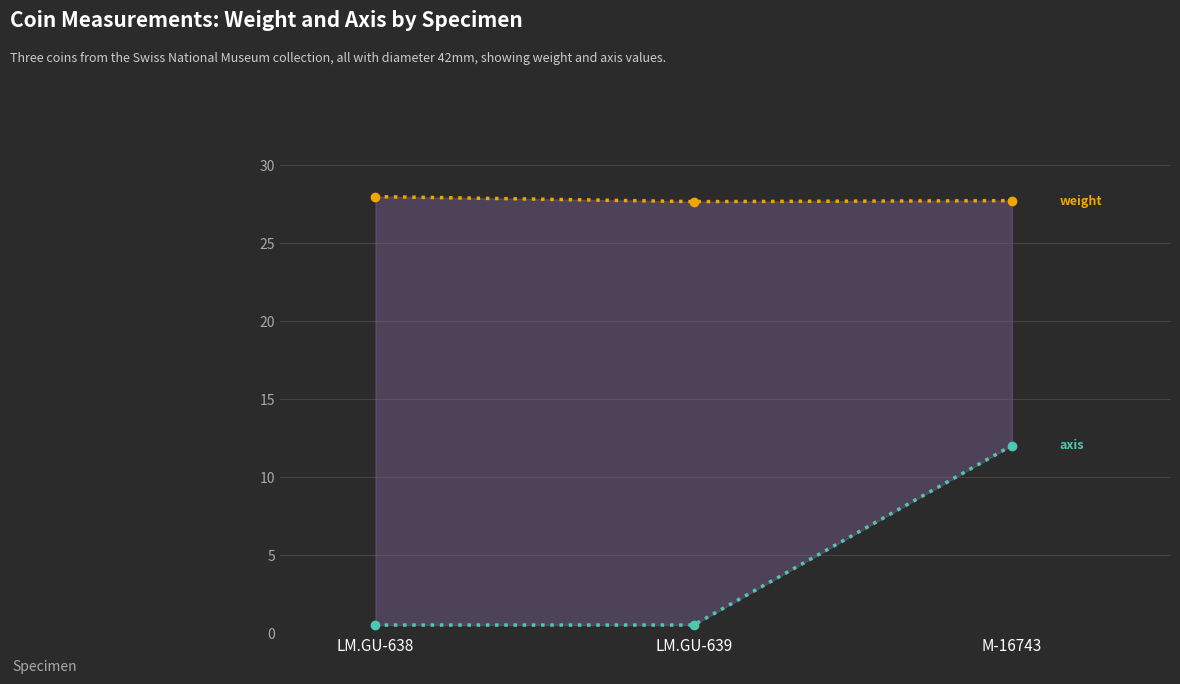

What is the minimum value shown in the chart?

0.5